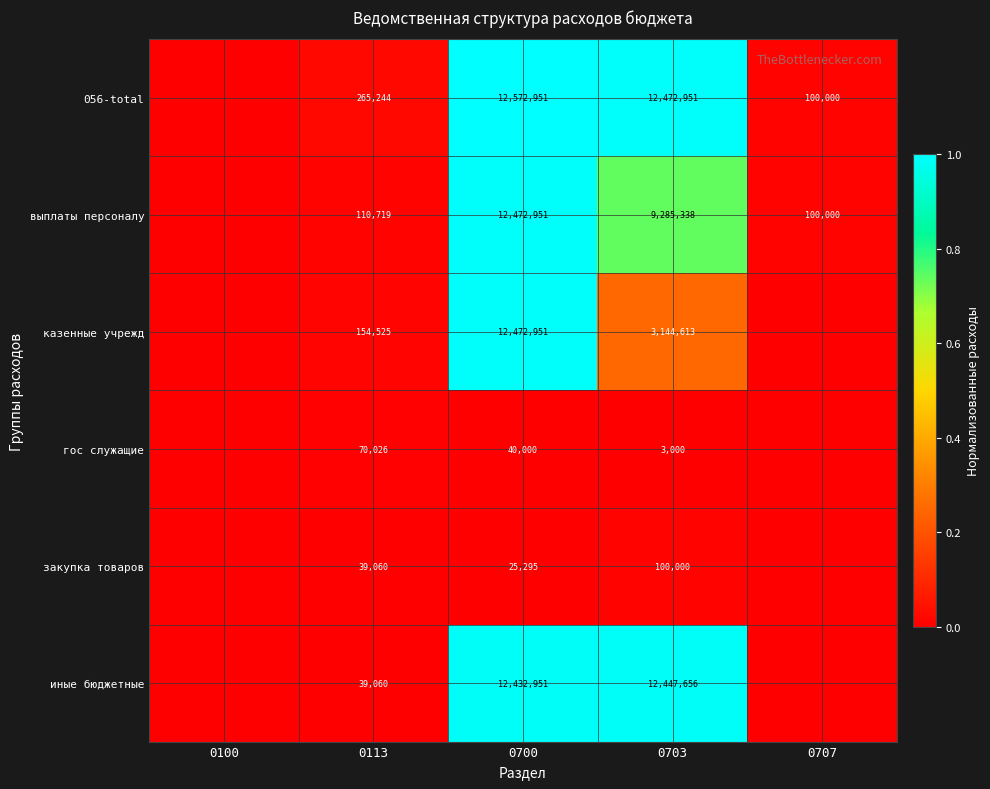

The value of гос служащие at 0113 is 93846. True or false?

False